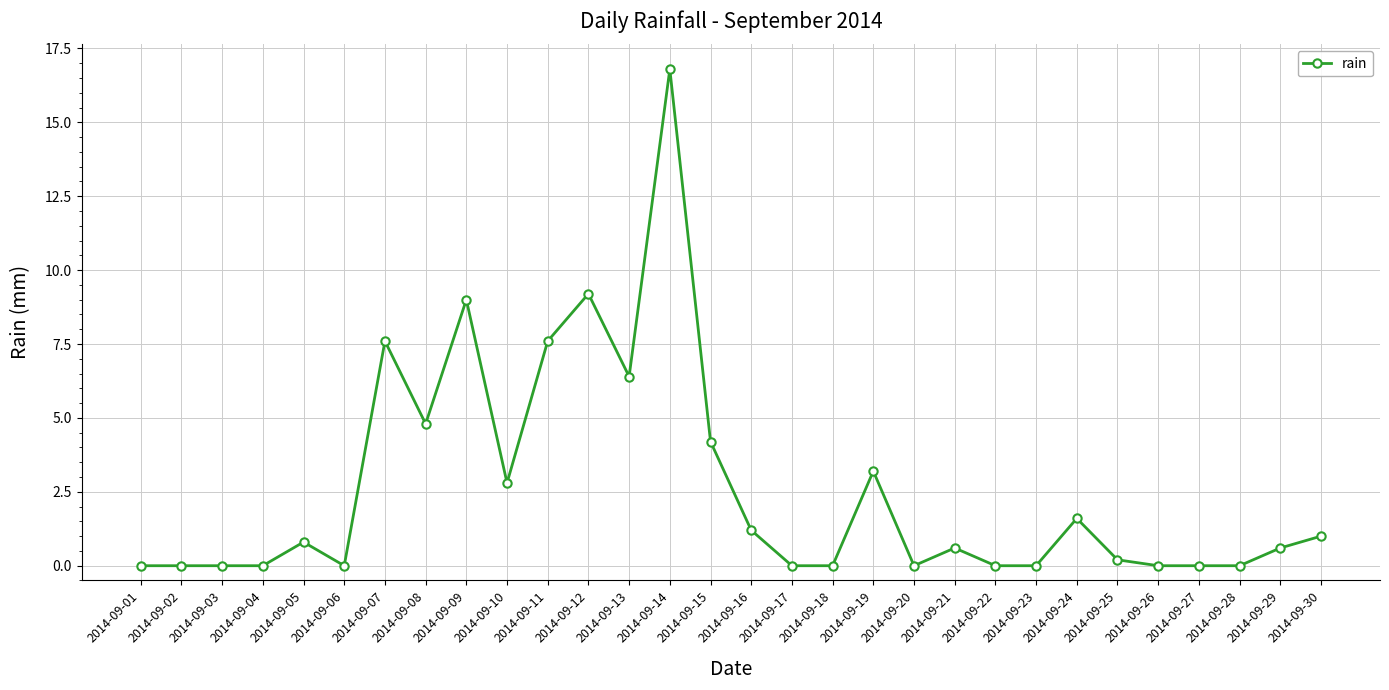

What is the sum of all values?

77.6